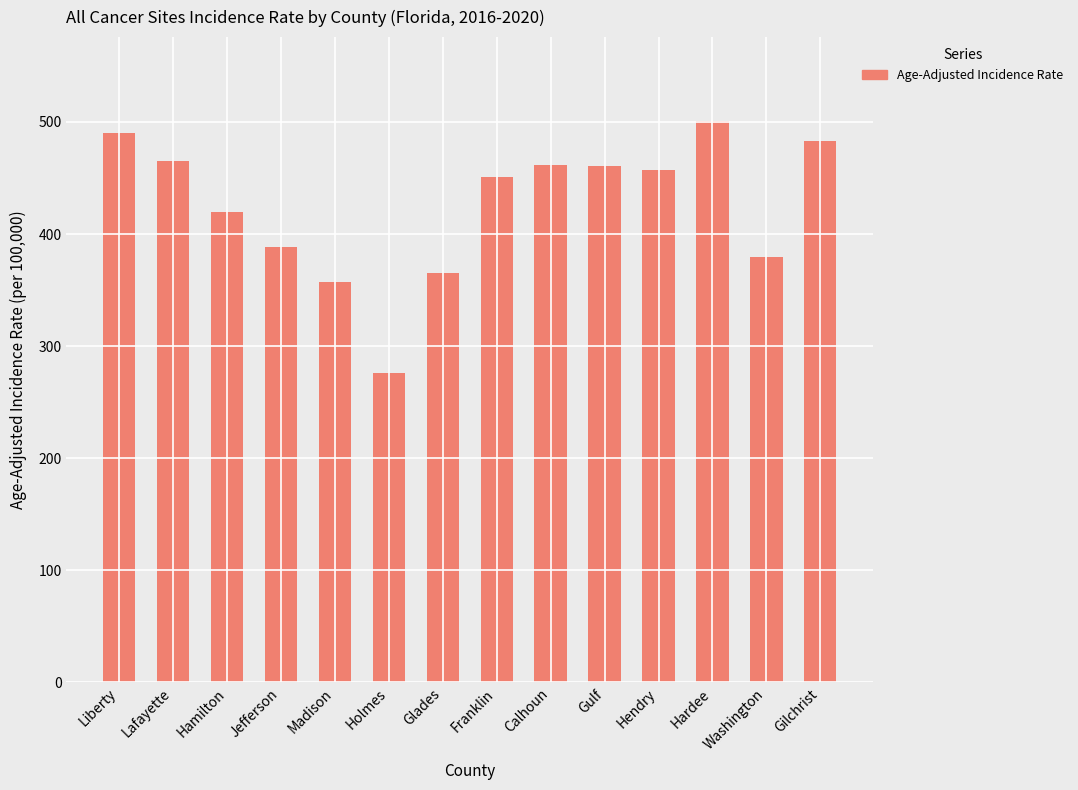

Approximately how many times larger is the value at Glades compared to Hendry?

0.8